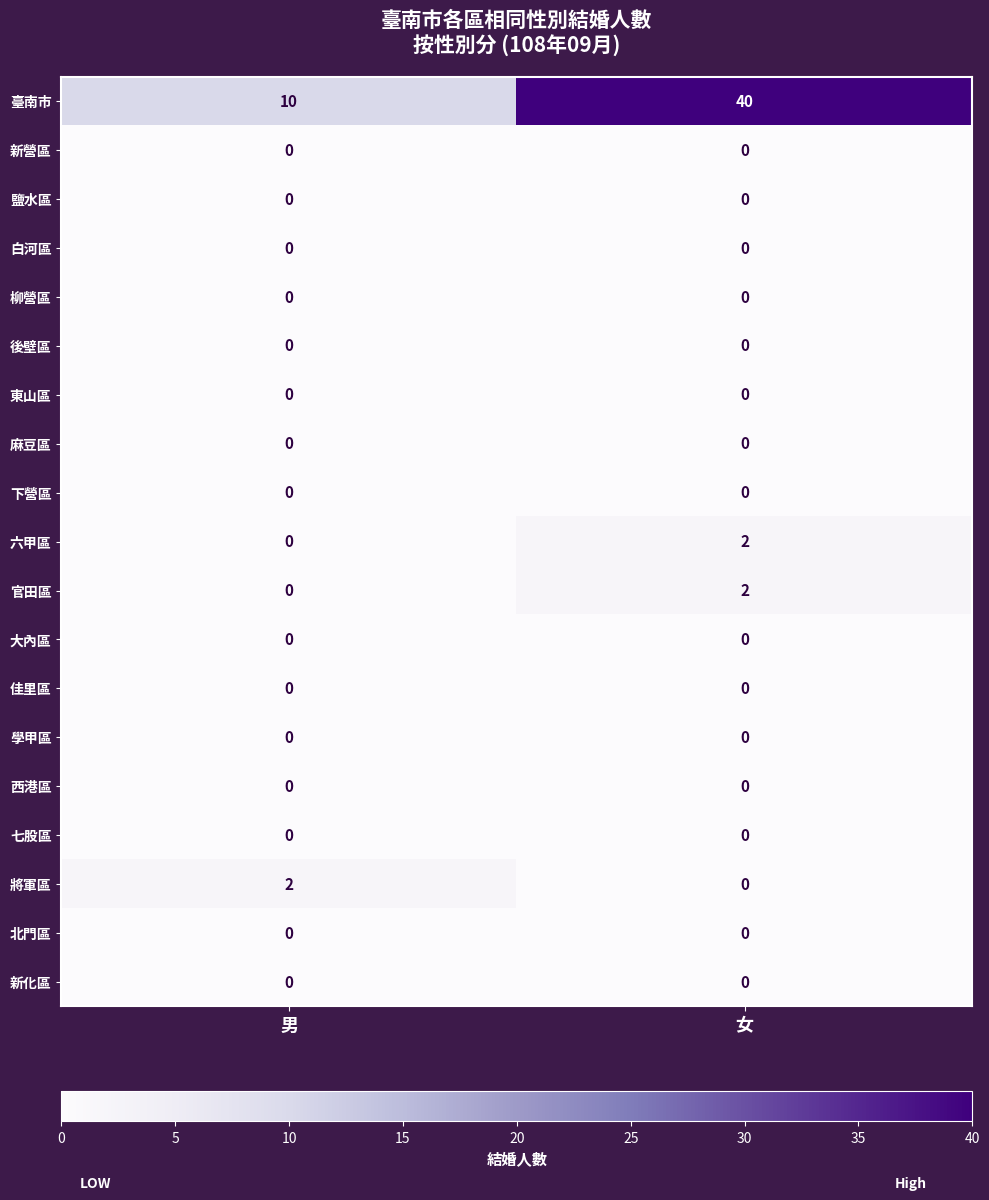

What is the spread (max minus min) of values at 女?

40